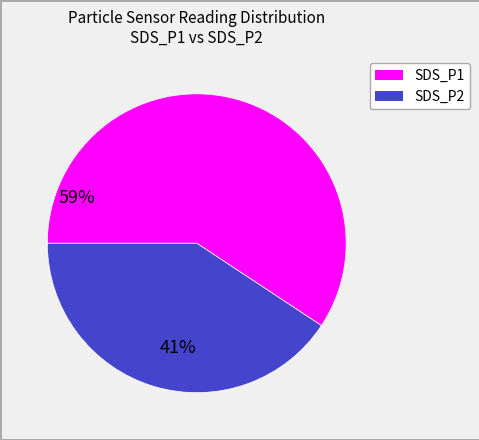

Which category accounts for the majority?

SDS_P1